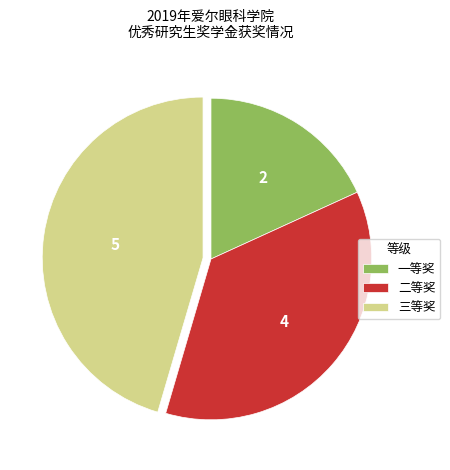

Is 三等奖 the majority of the pie?

No